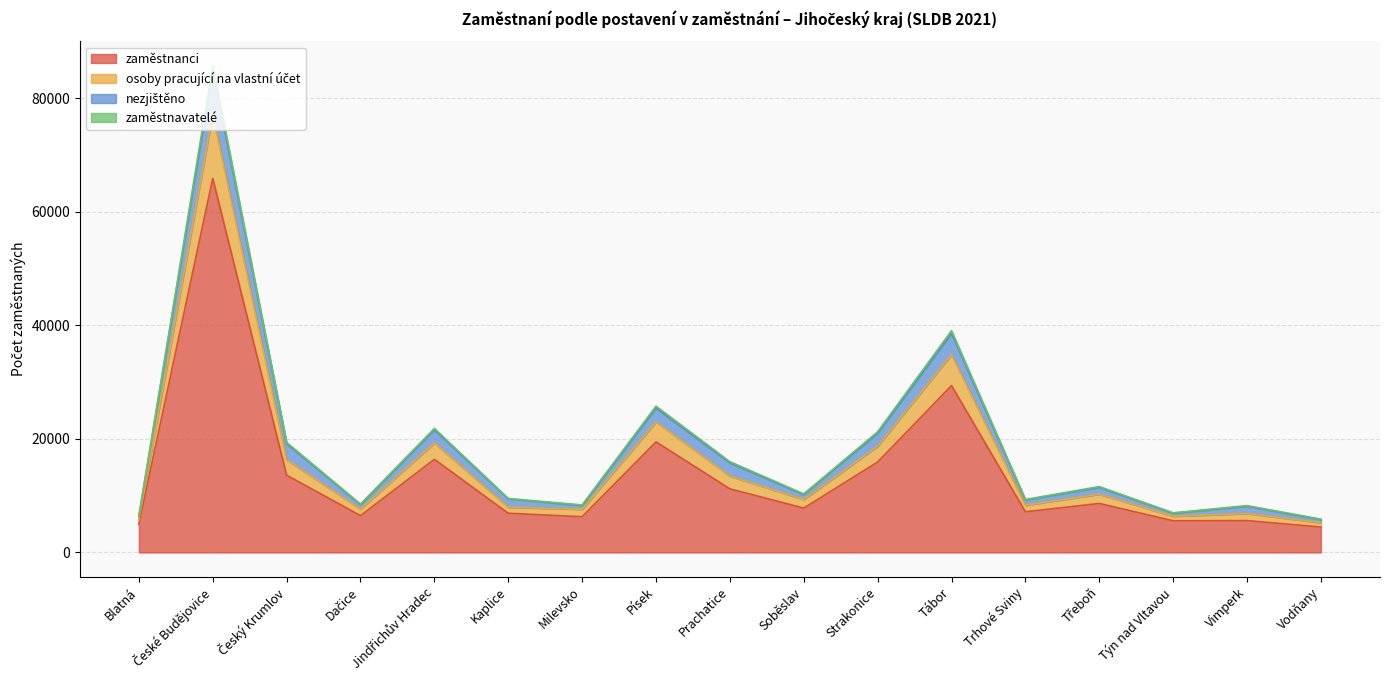

What is the highest value of the zaměstnanci series?

65885